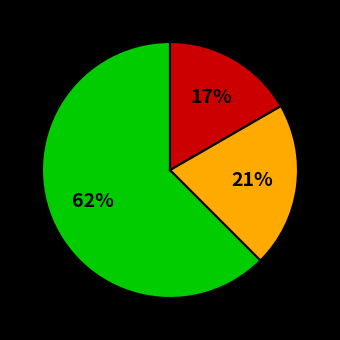

Is there a majority slice in this chart?

Yes